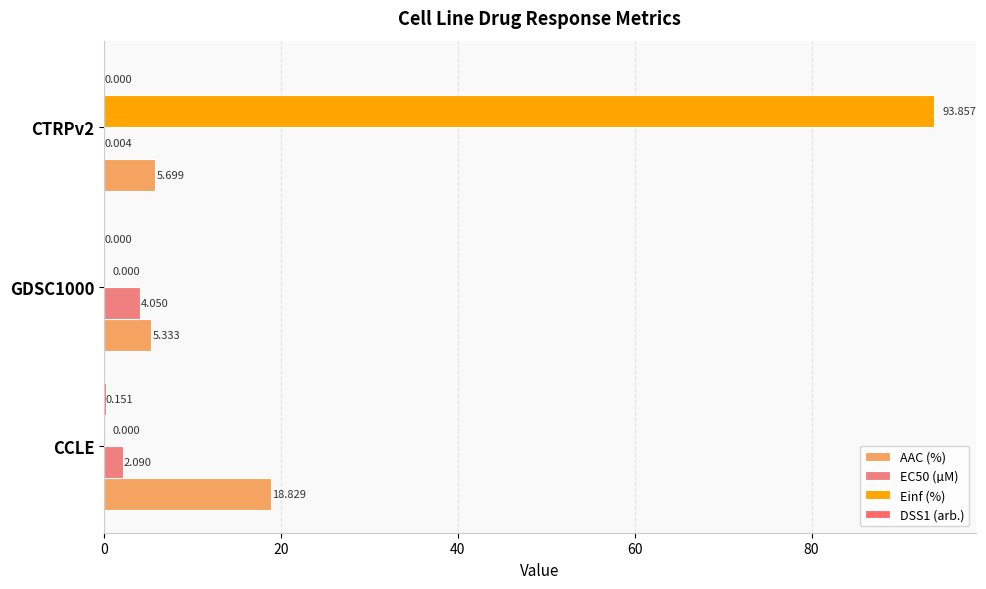

How many categories are shown in the chart?

3